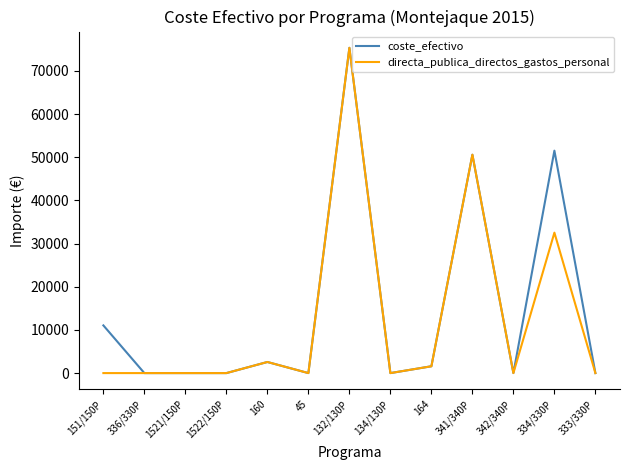

Which label corresponds to the largest value in the chart?

132/130P